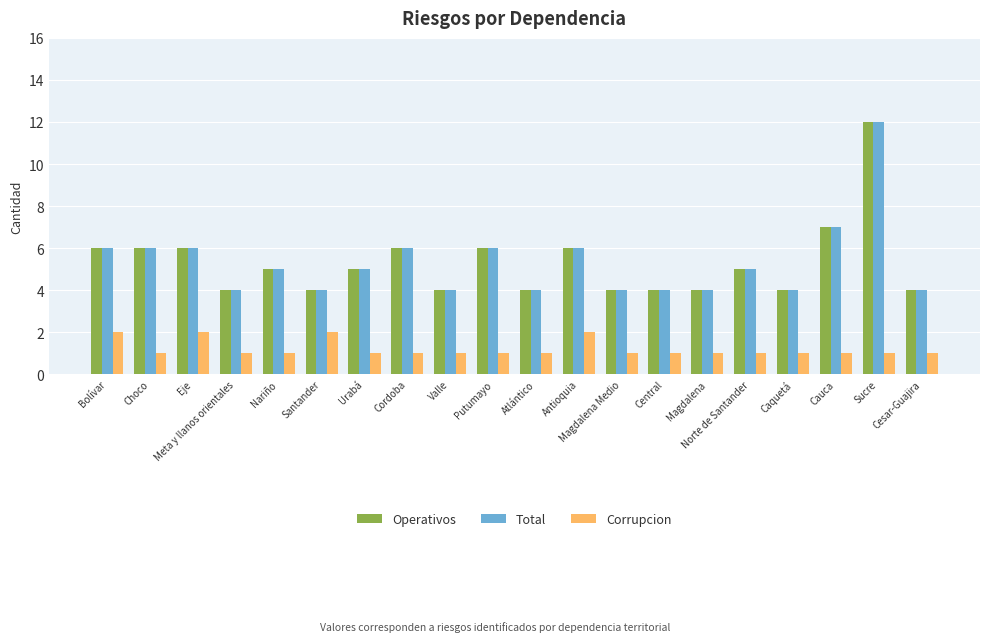

What is the minimum value for Total?

4